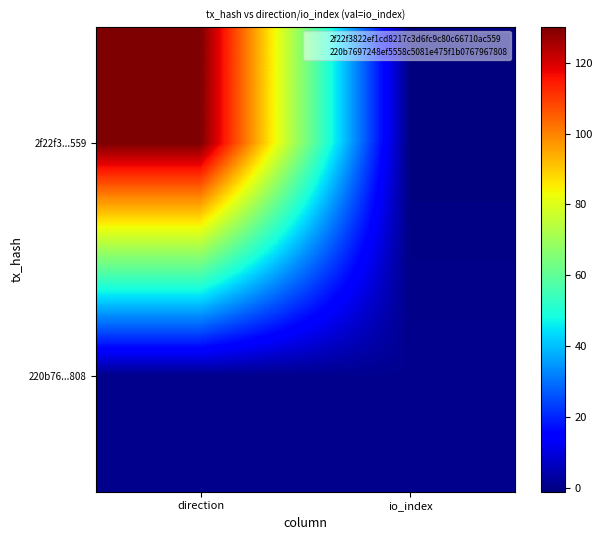

At how many categories does at least one series exceed 36?

1